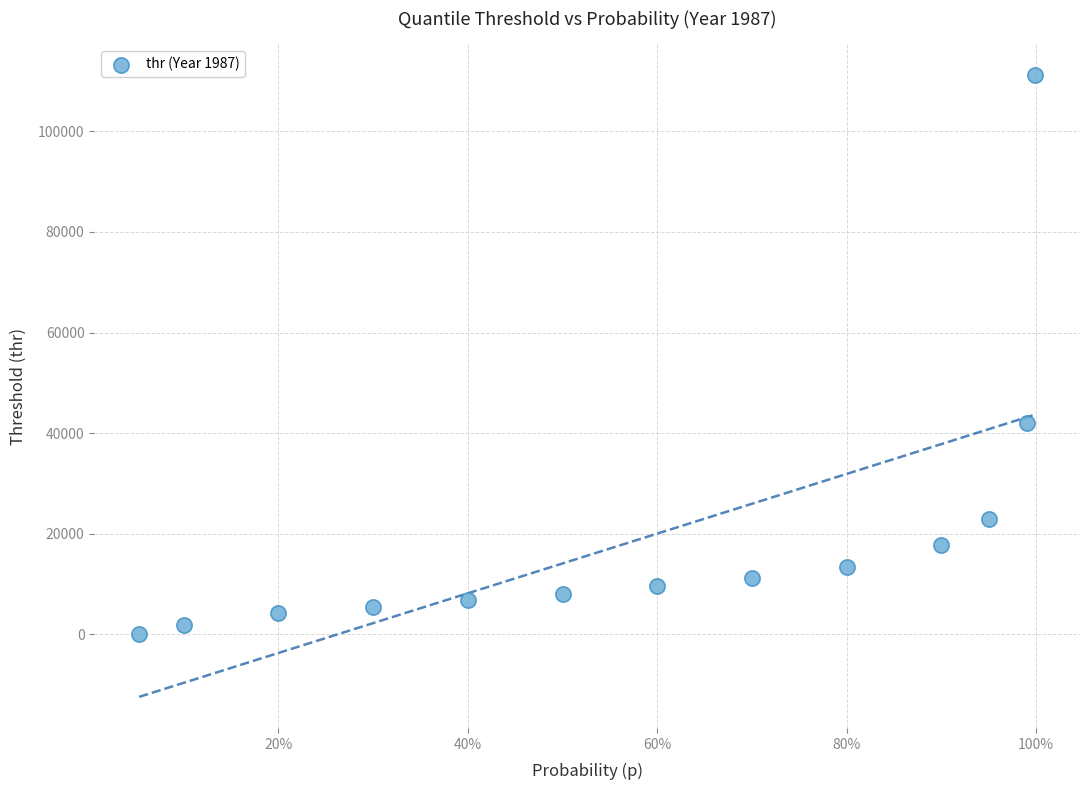

What Y value in the scatter plot is closest to 55594?

42046.7